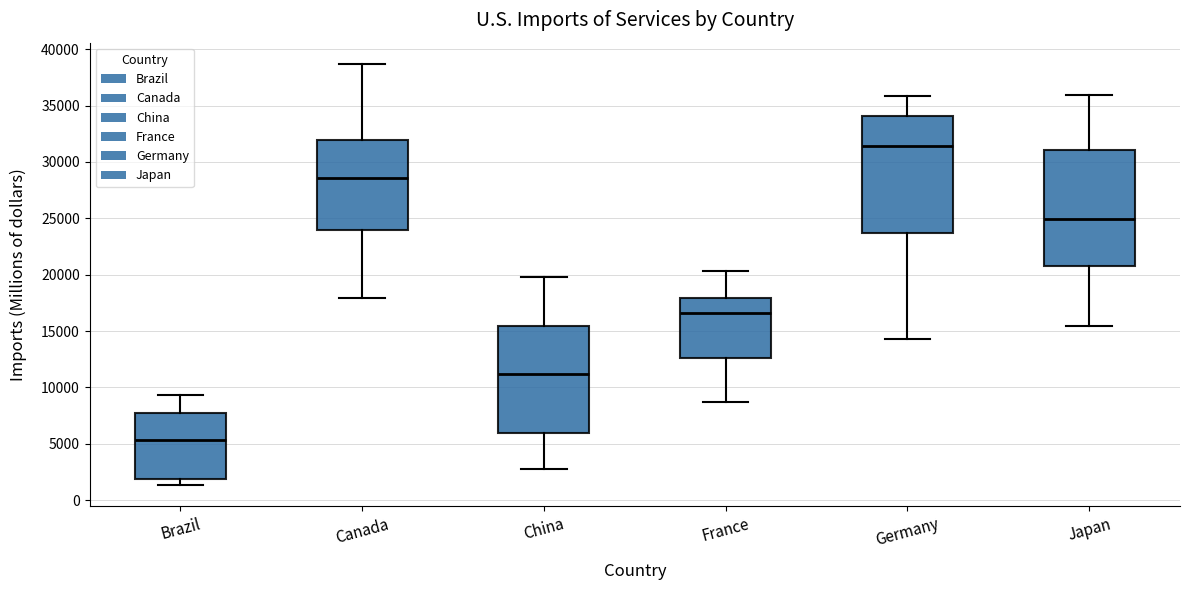

Reading left to right, read every box against the y-axis: the position of its median line, the range the box covers, and the ends of its whiskers. The values are not printed on the chart, so give them approximately, as read against the axis.

Brazil: median 5500, box 2000 to 8000, whiskers 1500 to 9500
Canada: median 28500, box 24000 to 32000, whiskers 18000 to 38500
China: median 11000, box 6000 to 15500, whiskers 2500 to 20000
France: median 16500, box 12500 to 18000, whiskers 8500 to 20500
Germany: median 31500, box 23500 to 34000, whiskers 14500 to 36000
Japan: median 25000, box 21000 to 31000, whiskers 15500 to 36000